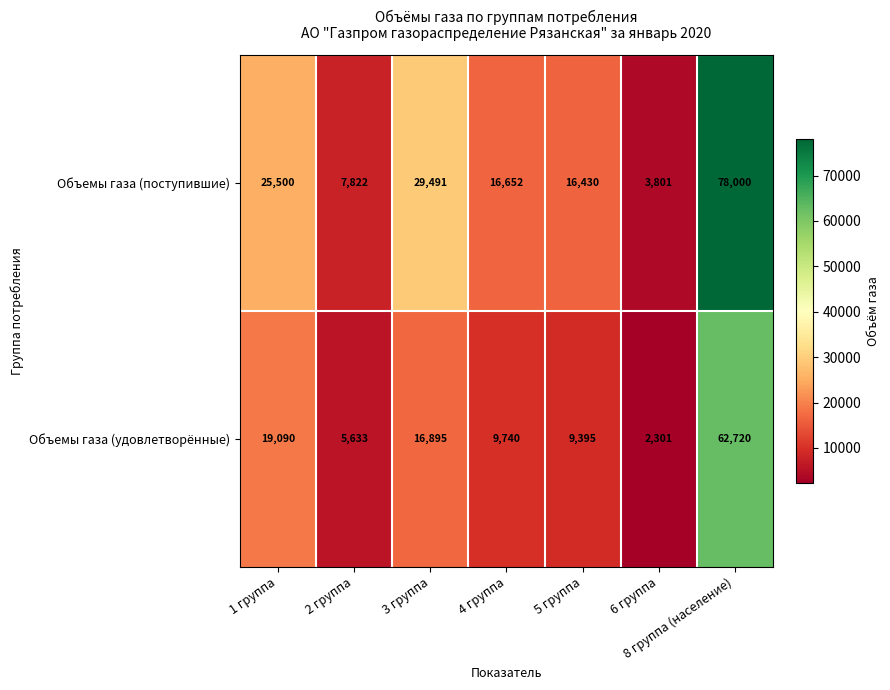

What is the approximate value of Объемы газа (удовлетворённые) at 5 группа?

9395